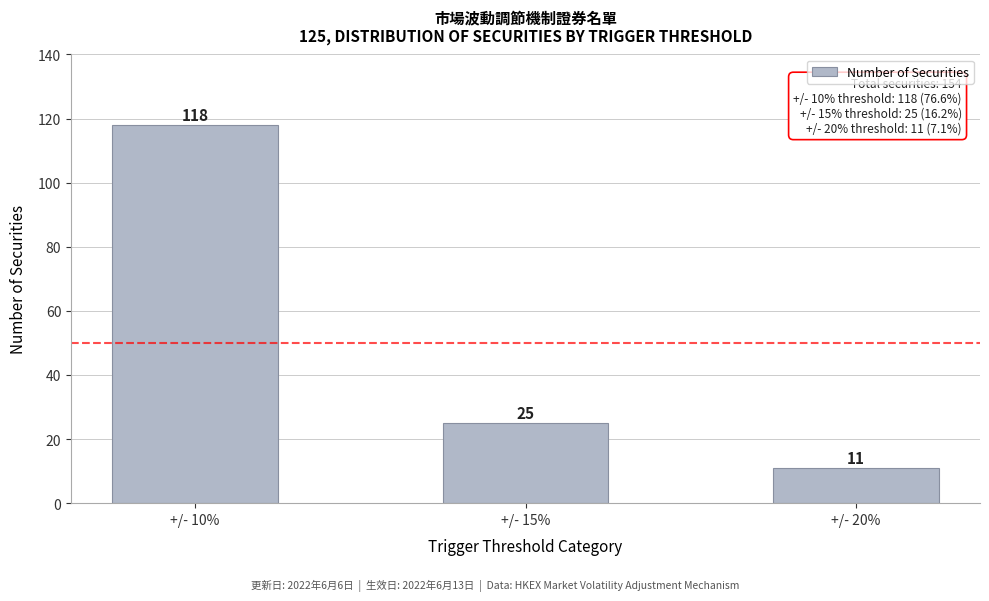

Reading right to left, extract all data points from this chart.

11	25	118